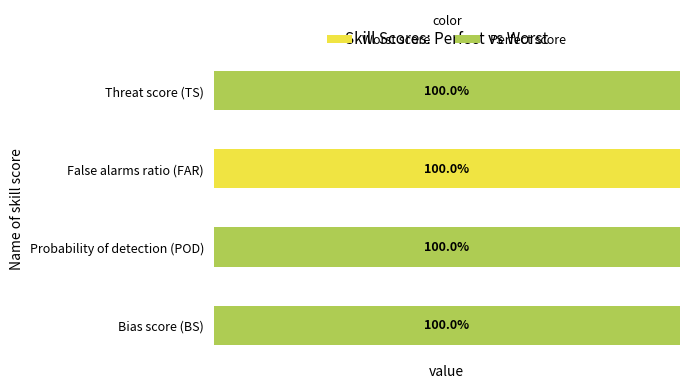

What are all the series names shown in the legend?

Worst score, Perfect score